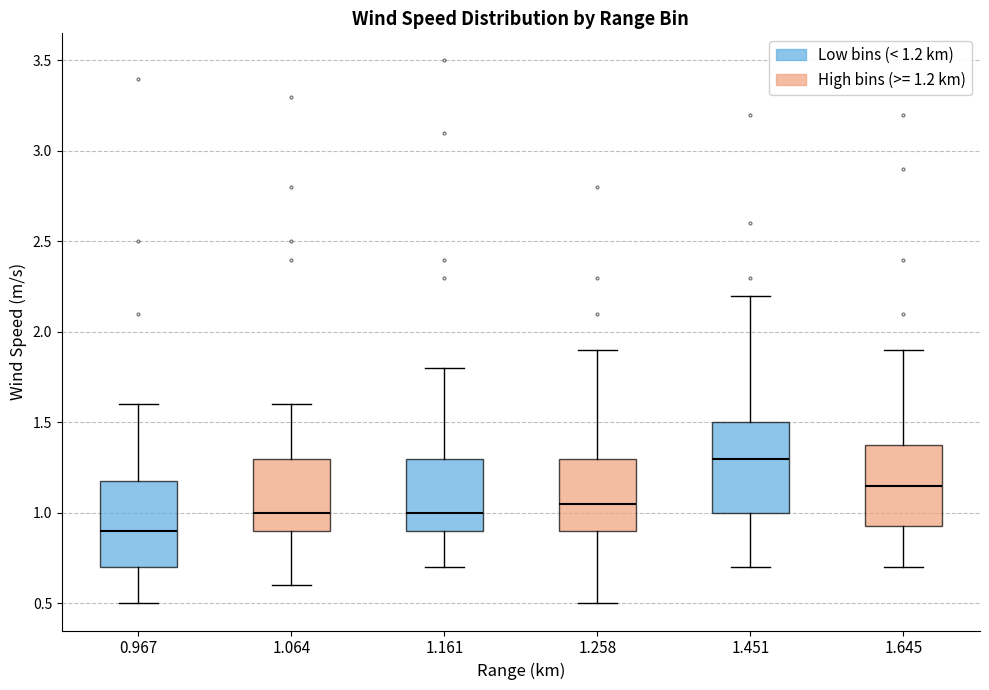

Where is the upper edge of the box at x = 1.645 on the y-axis? The values are not printed on the chart, so give them approximately, as read against the axis.

1.40